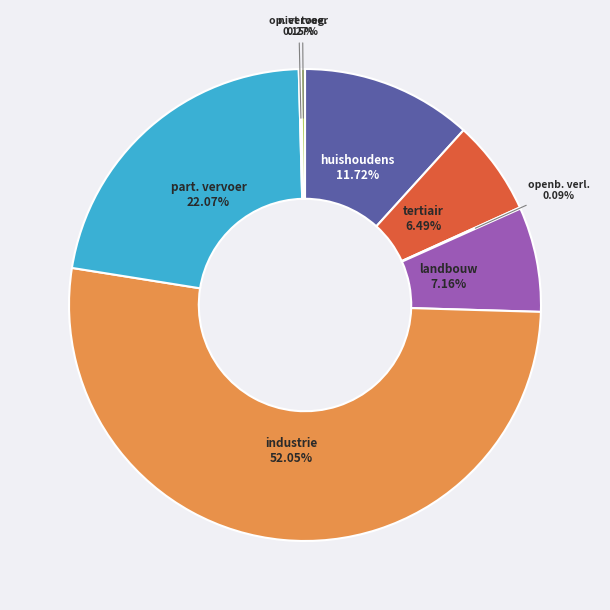

Is there a majority slice in this chart?

Yes